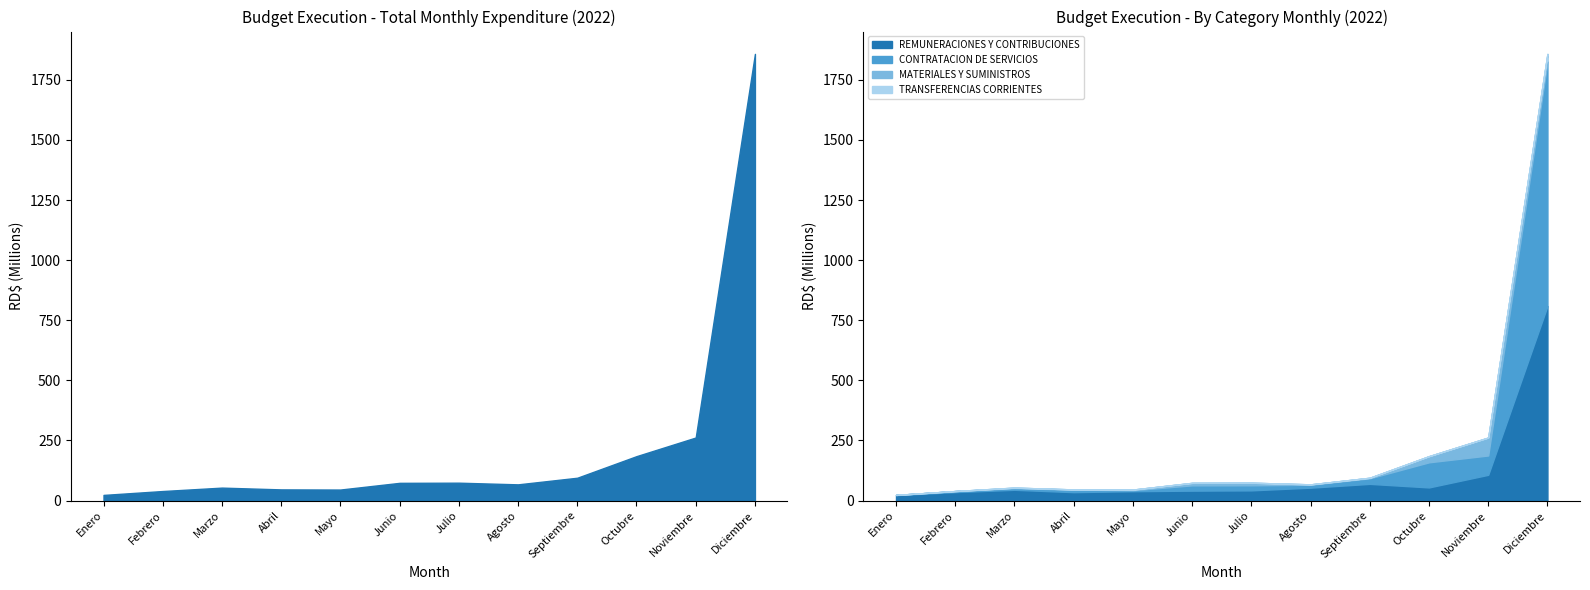

Does the chart have visible grid lines?

No